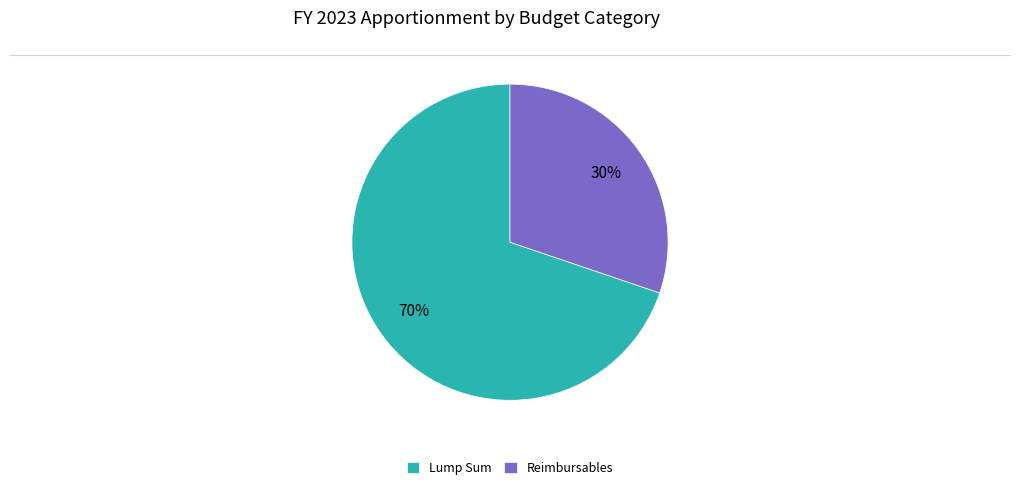

The Lump Sum slice represents 70% of the pie. True or false?

True